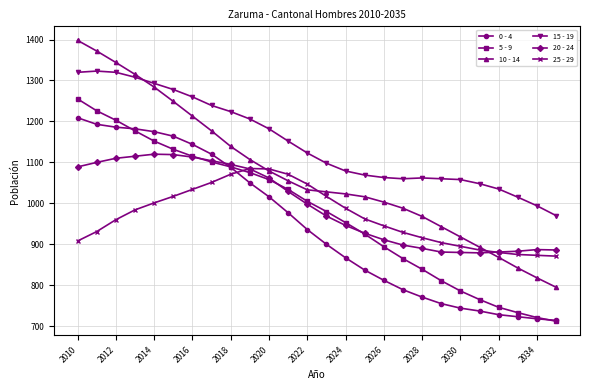

What is the value of the 5 - 9 point at the 26th from the left?

712